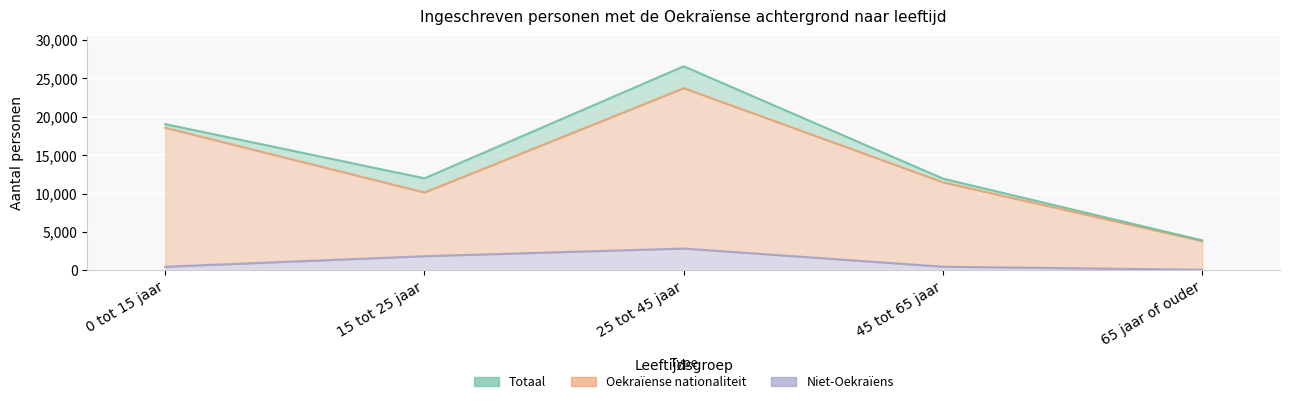

True or false: Totaal and Oekraïense nationaliteit cross at least once.

False